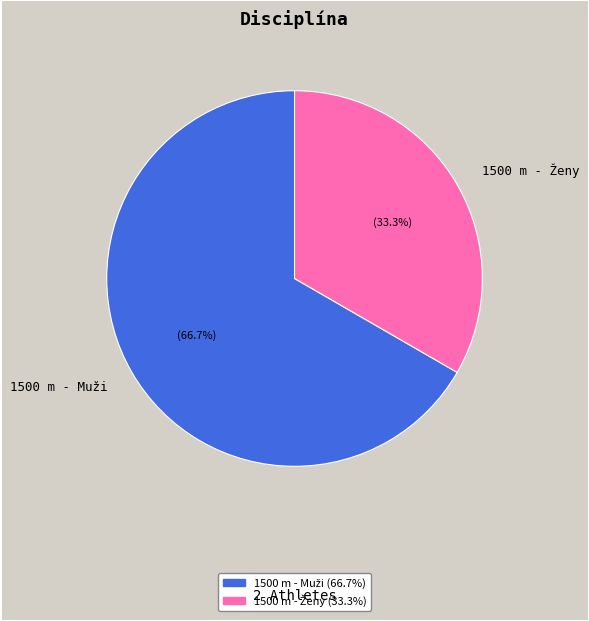

How many slices are in this pie chart?

2